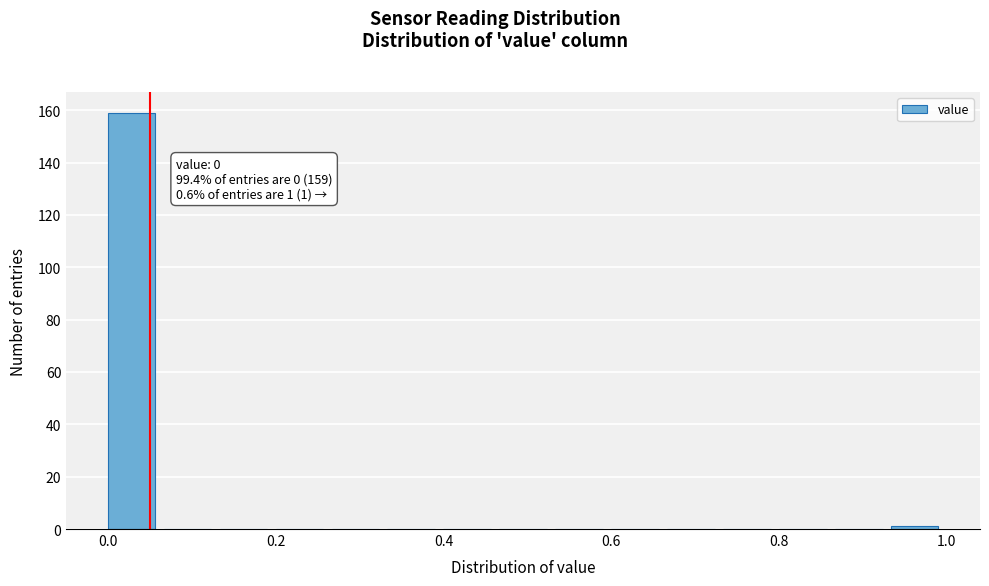

Around what value on the x-axis is the tallest bar? Give the approximate position of its centre, as read against the axis.

0.02